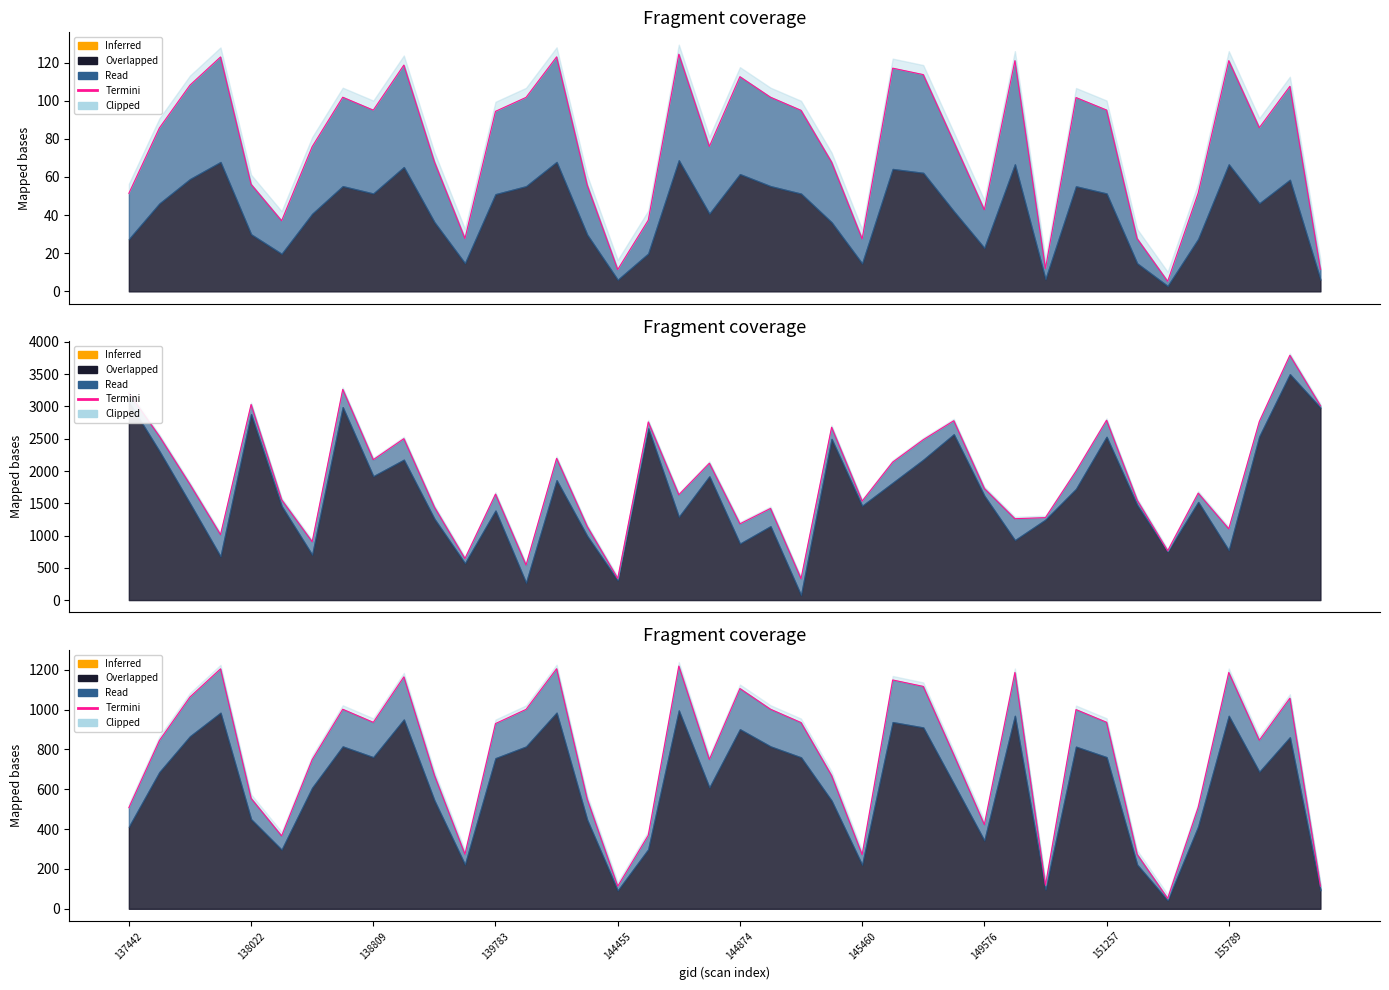

Reading left to right, extract all data points from this chart.

507.6	844.6	1062.9	1204.2	554.5	365.8	748.5	1001.3	935.6	1163.7	670.3	273.9	929.5	1000.7	1204.6	550.9	113.1	368.7	1217.9	749.2	1105.4	1001.5	934.5	668.7	271.7	1148.2	1115.9	772.6	422.4	1185.8	118.0	999.6	936.1	273.7	52.1	509.6	1185.8	845.8	1056.9	113.7